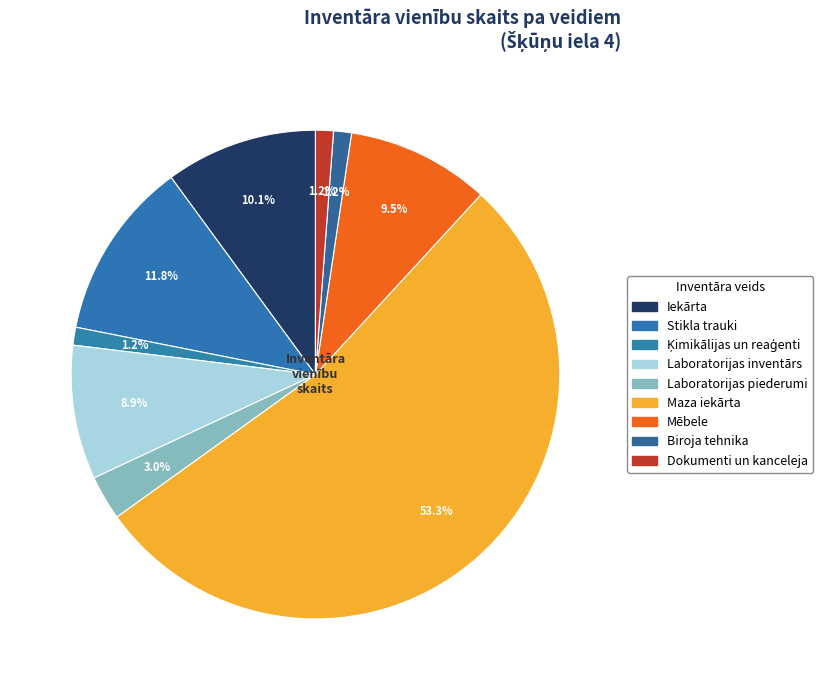

How many segments does this pie chart have?

9